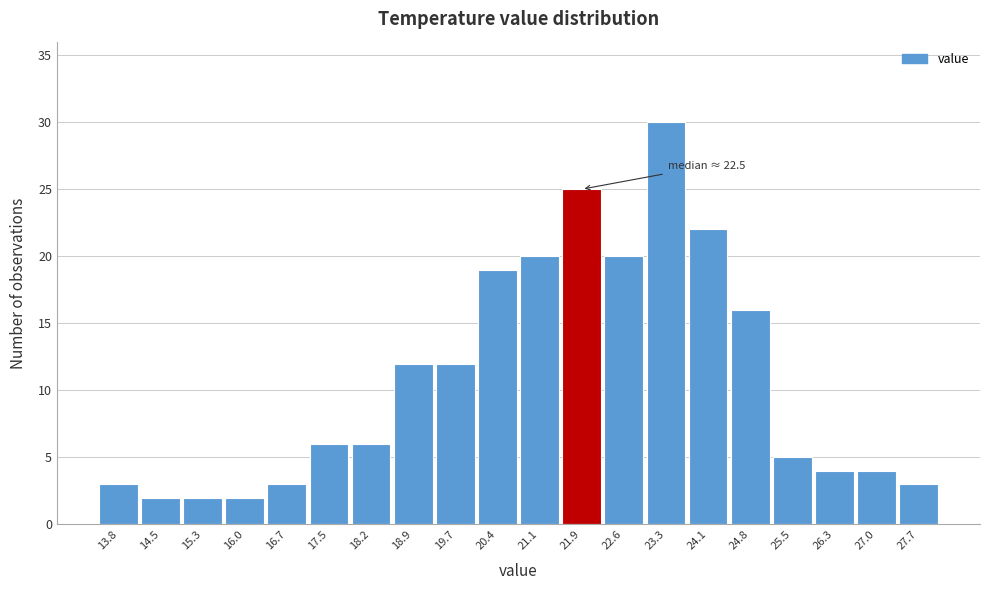

Reading right to left, what are all the values shown in this chart?

3	4	4	5	16	22	30	20	25	20	19	12	12	6	6	3	2	2	2	3